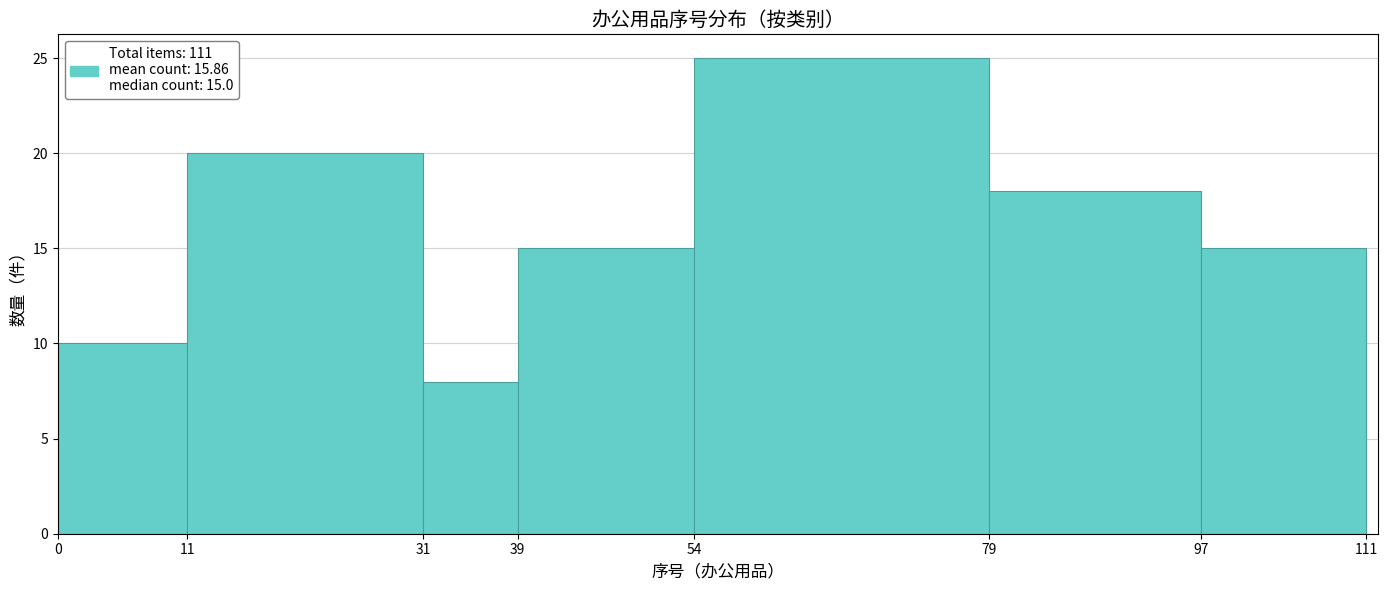

Over which range of the x-axis is the bar tallest?

54 to 79